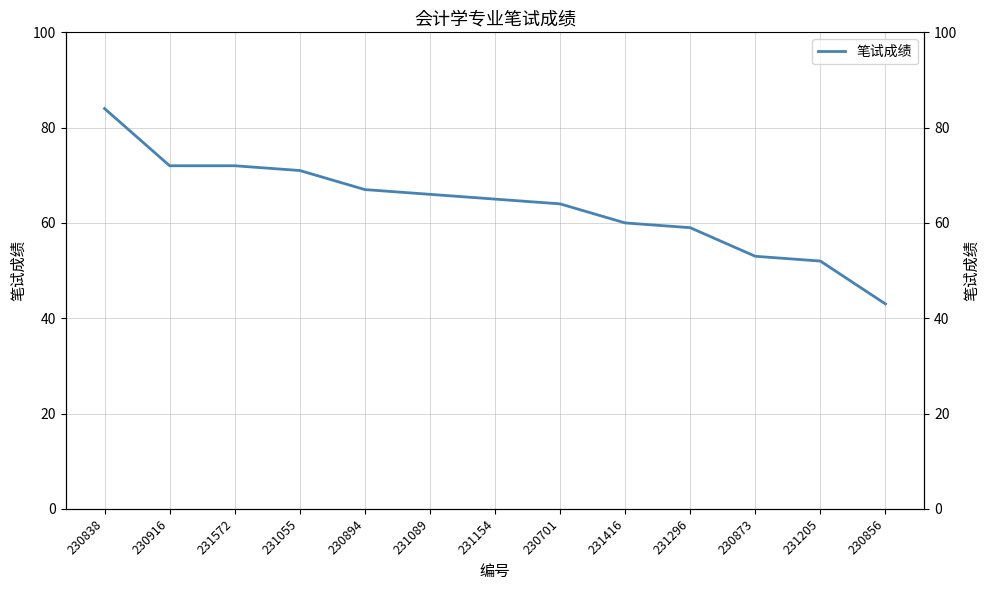

What is the difference between the values at 231089 and 230701?

2